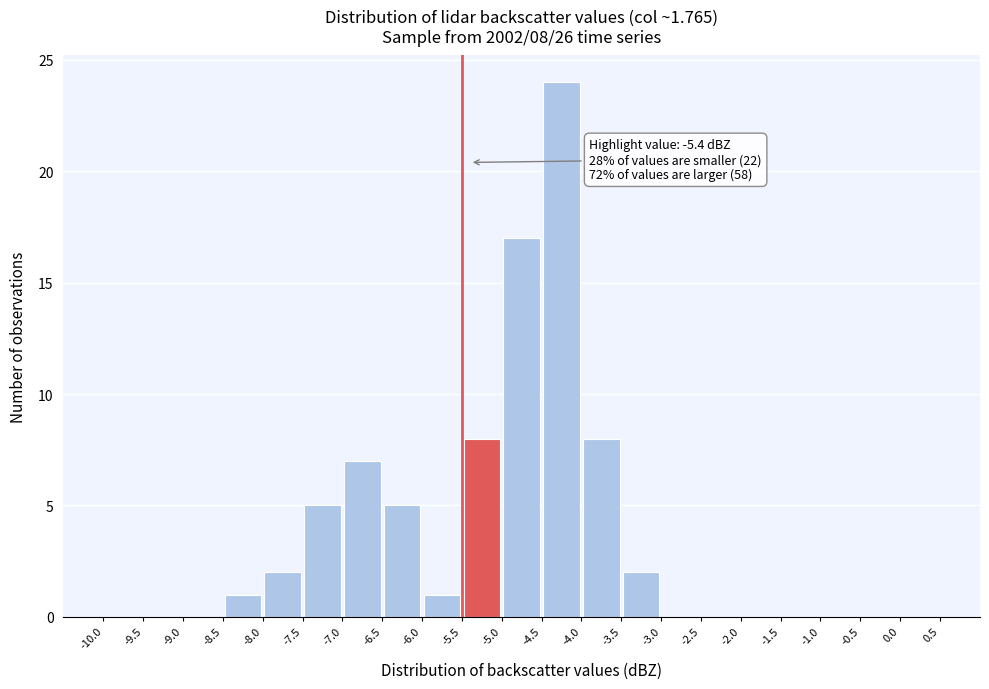

Over which range of the x-axis is the bar tallest?

-4.5 to -4.0